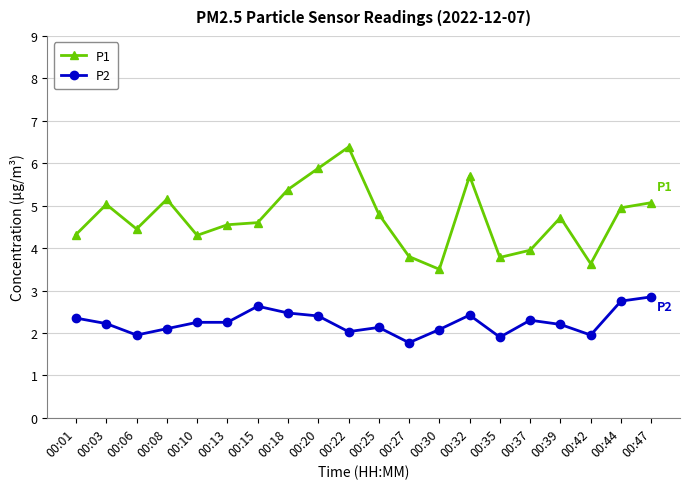

True or false: P2 and P1 cross at least once.

False